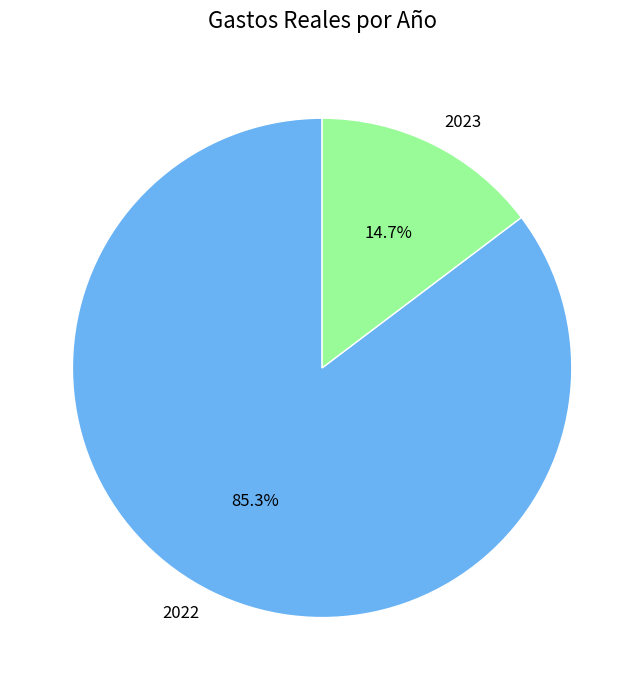

Which slice represents more than half of the pie?

2022